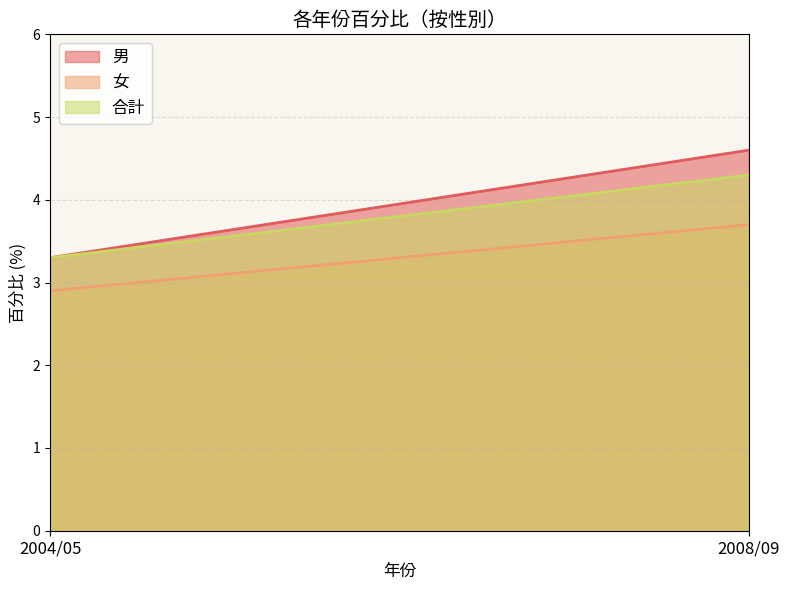

What is the label of the 1st point from the left?

2004/05